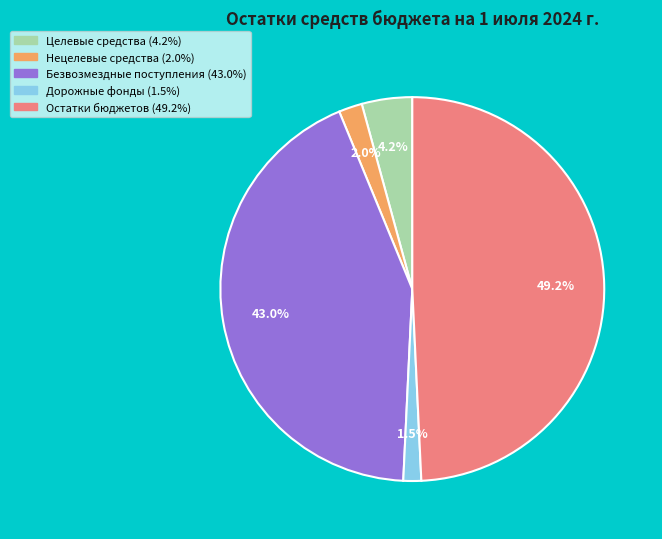

Is there any slice that represents more than half of the pie?

No